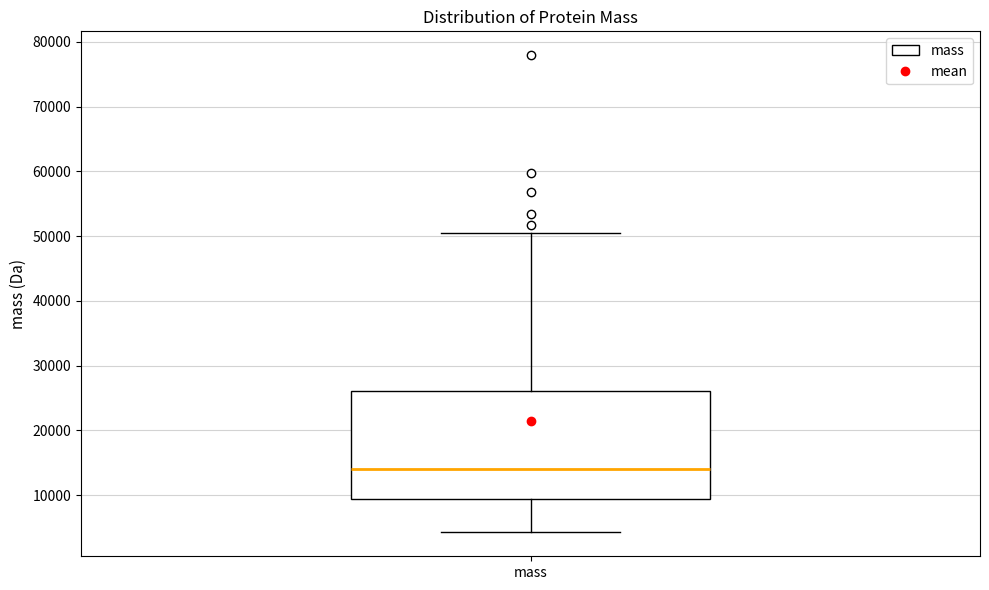

Read this box plot against the y-axis: the position of the median line, the range covered by the box, and the ends of both whiskers. The values are not printed on the chart, so give them approximately, as read against the axis.

median 14000, box 9000 to 26000, whiskers 4000 to 50000